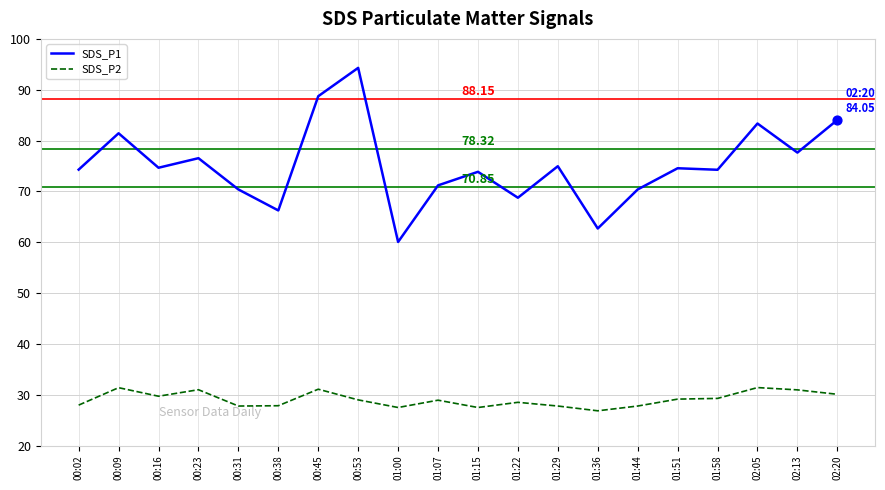

What is the total value across all series at 02:13?

108.6